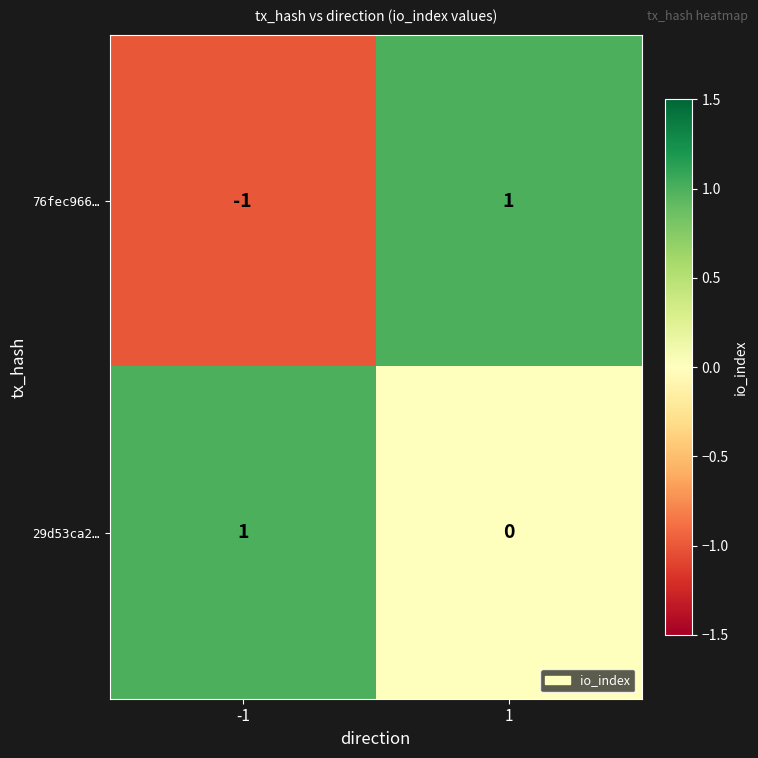

List the series in order of their overall mean, highest first.

29d53ca2…, 76fec966…